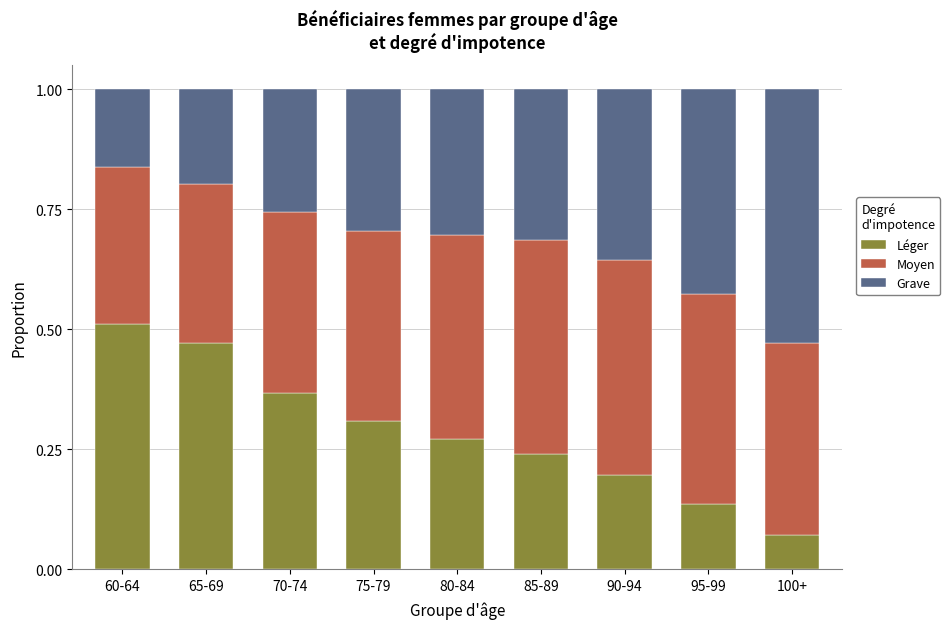

At which label does Léger reach its minimum?

100+